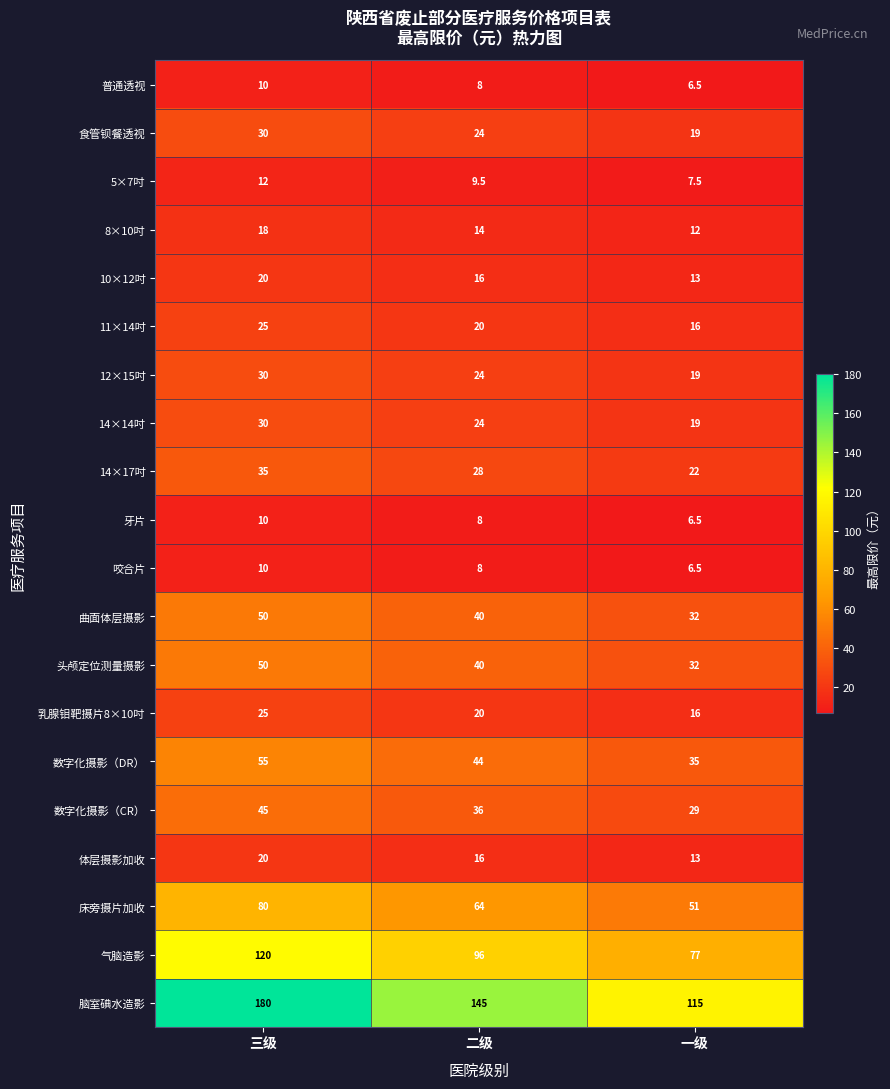

Is it true that 普通透视 equals 13.6 at 三级?

False